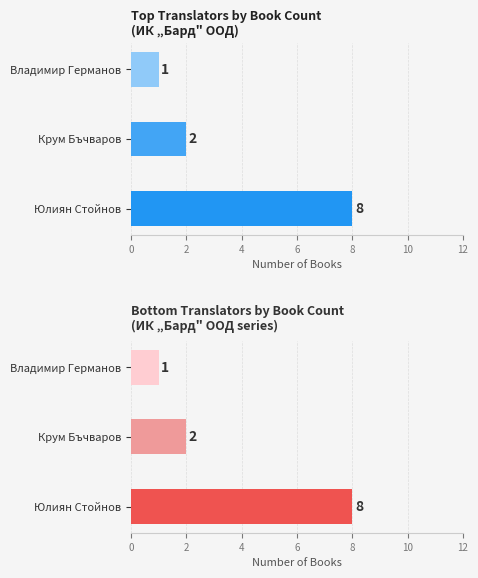

Where is Books translated (bottom) nearest to the value 4?

Крум Бъчваров